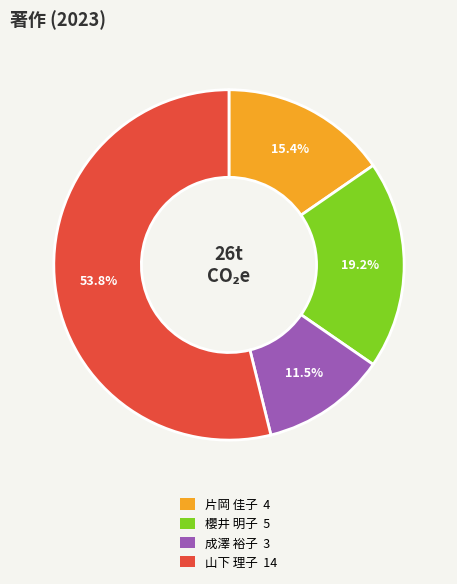

Is there any slice that represents more than half of the pie?

Yes